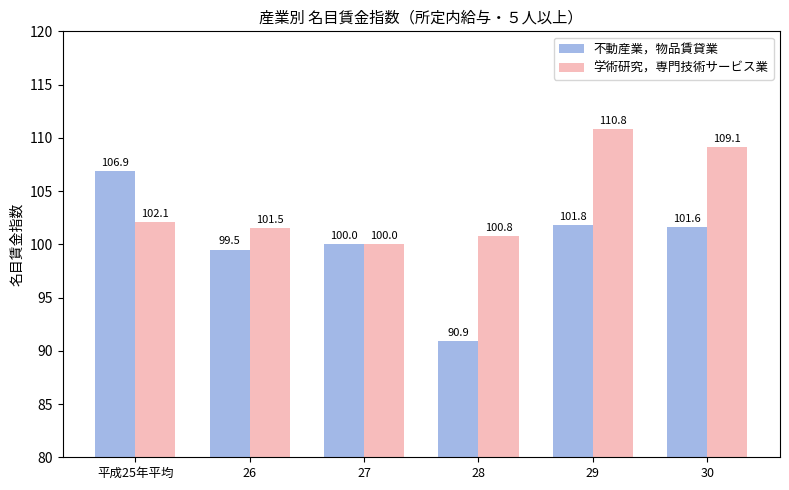

What are all the series names shown in the legend?

不動産業，物品賃貸業, 学術研究，専門技術サービス業